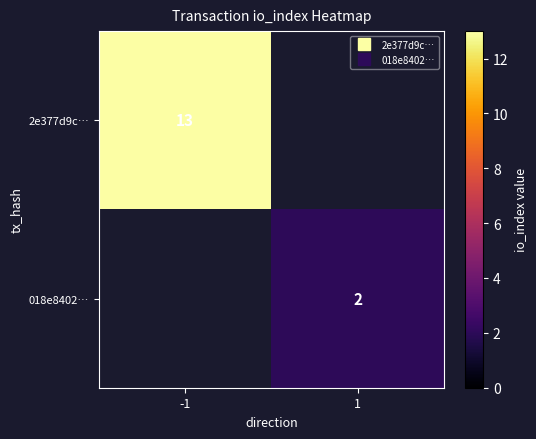

List the series in order of their overall mean, highest first.

2e377d9c…, 018e8402…